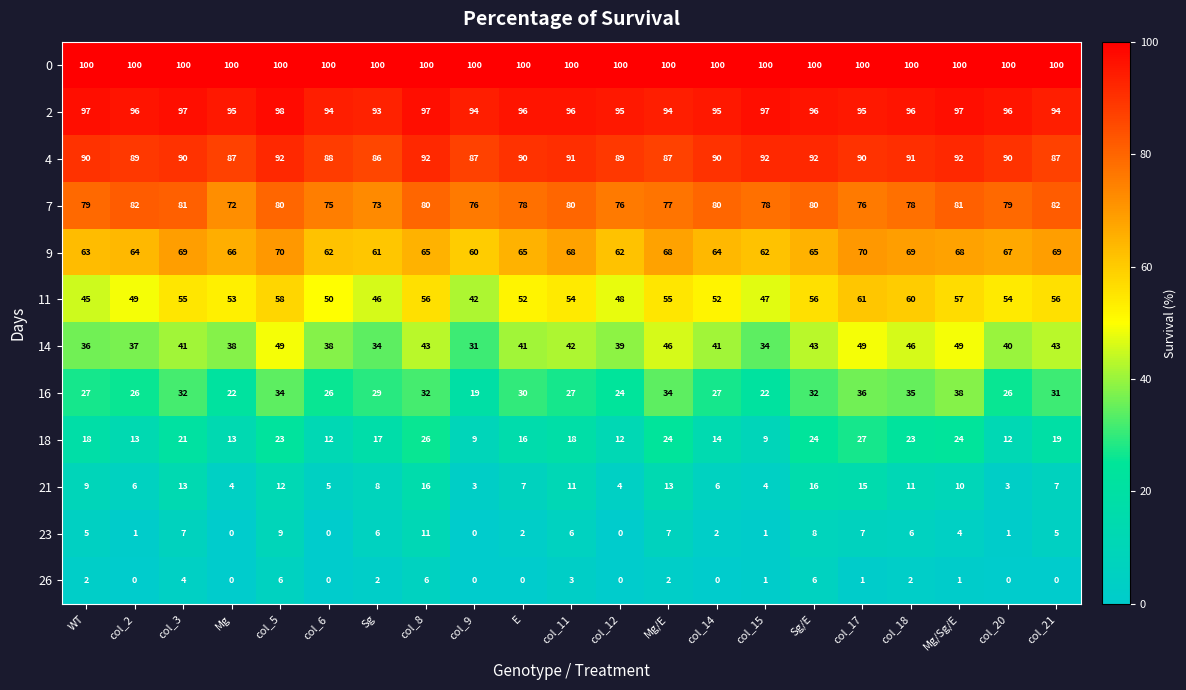

At which label does 11 first exceed 54?

col_3